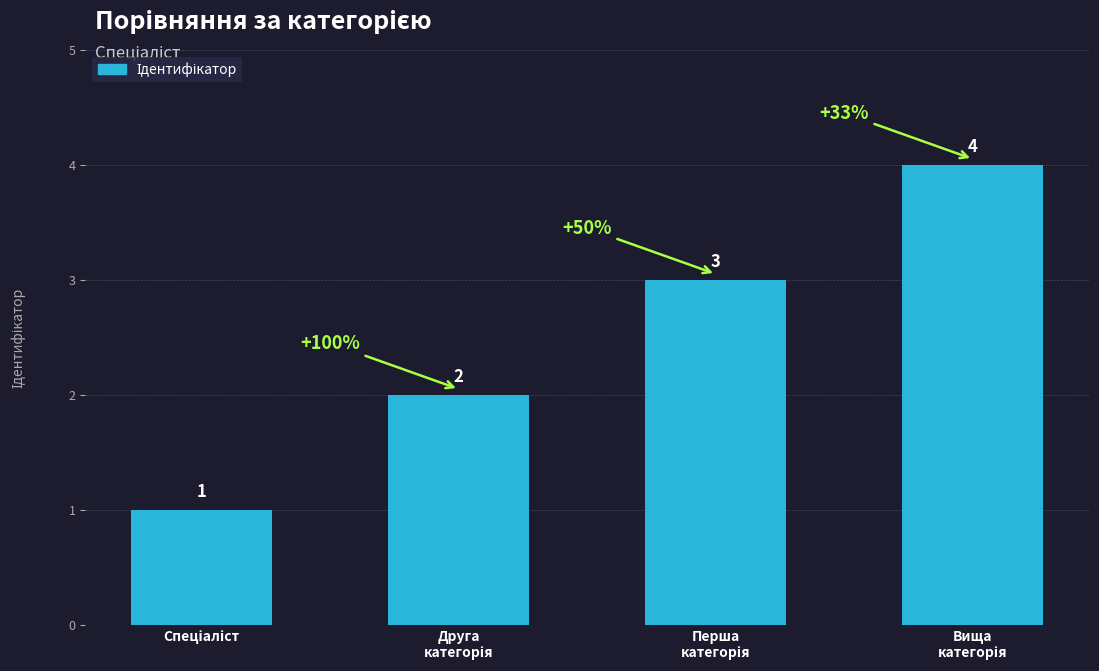

How many values are between 2 and 4?

3